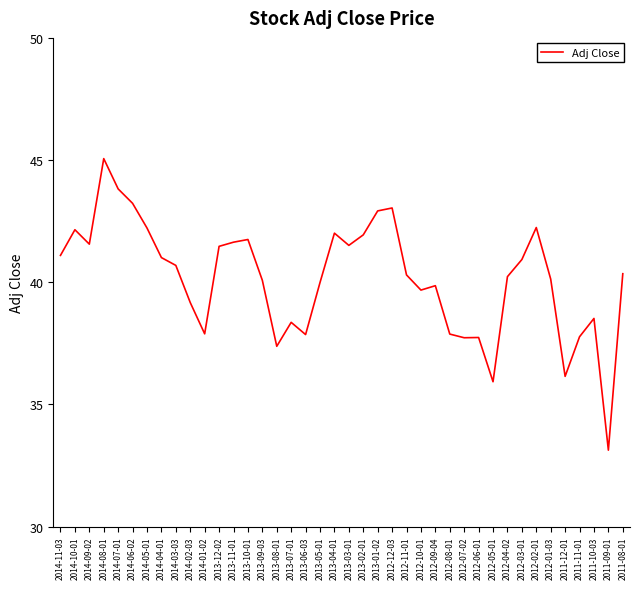

What position from the left is 2013-01-02?

23